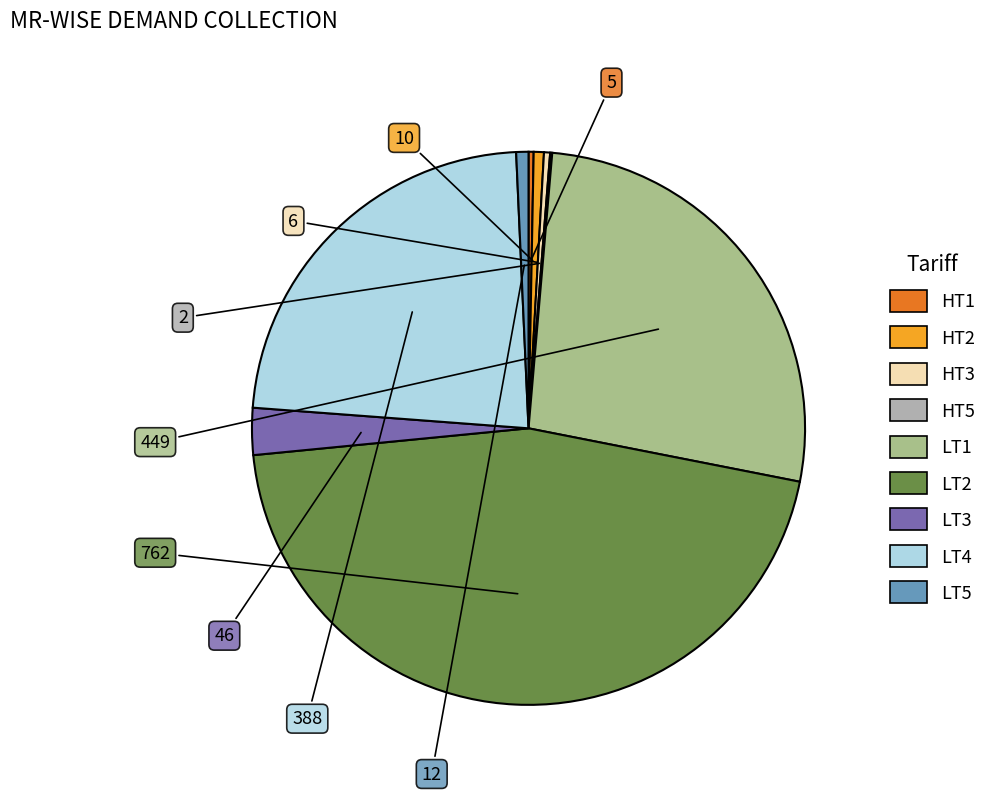

Combined, do LT5 and HT3 account for over 50%?

No